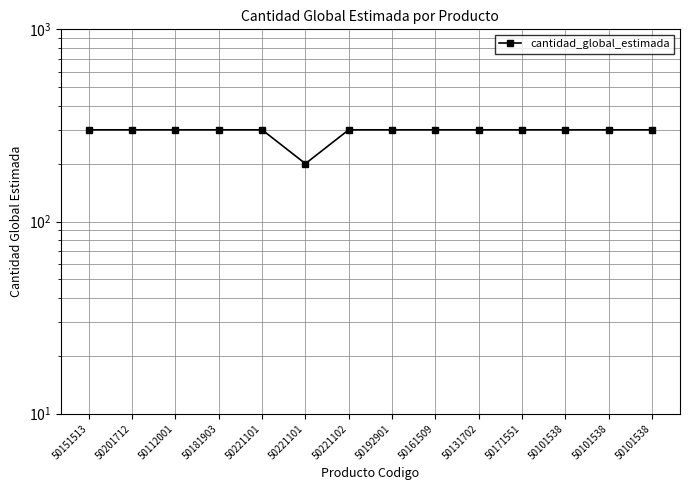

True or false: the data shows 300 at 50101538.

True